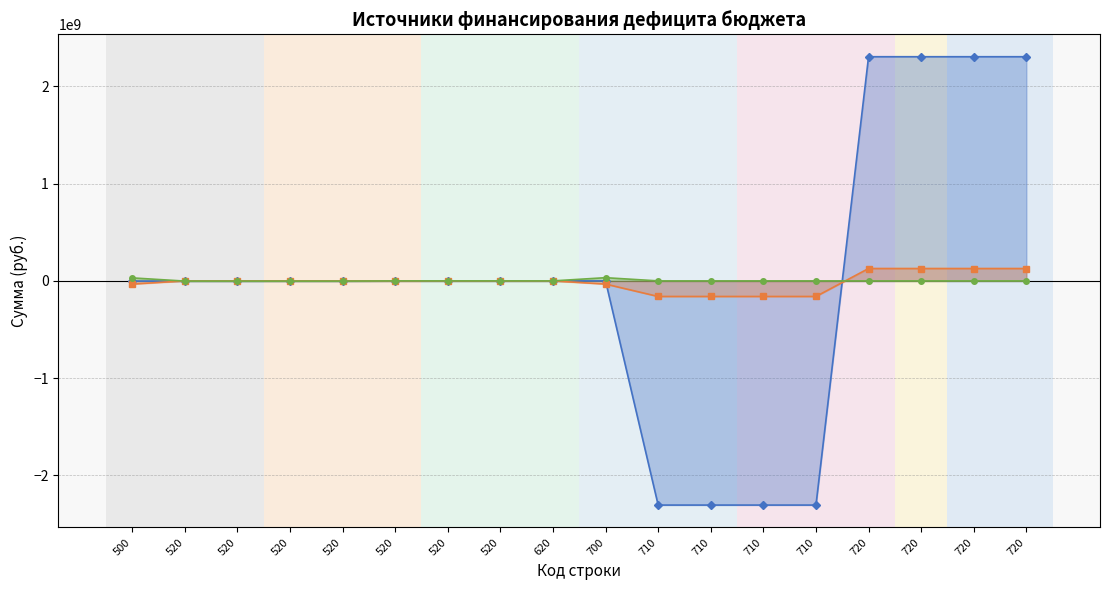

What value does the Неисполненные назначения series have at 520?

199900.0